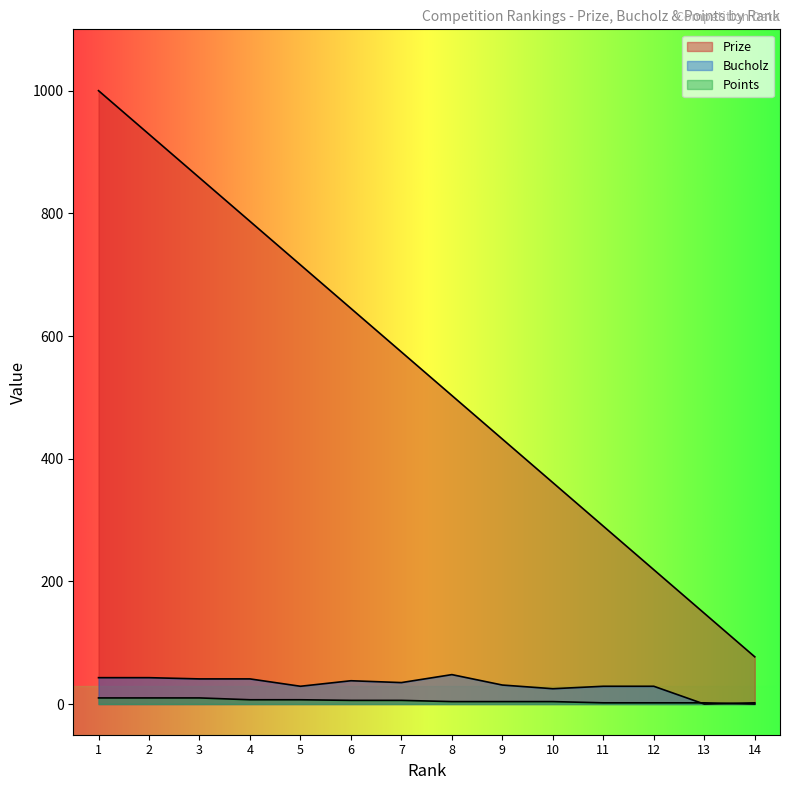

True or false: Bucholz has a value of 15 at 7.

False